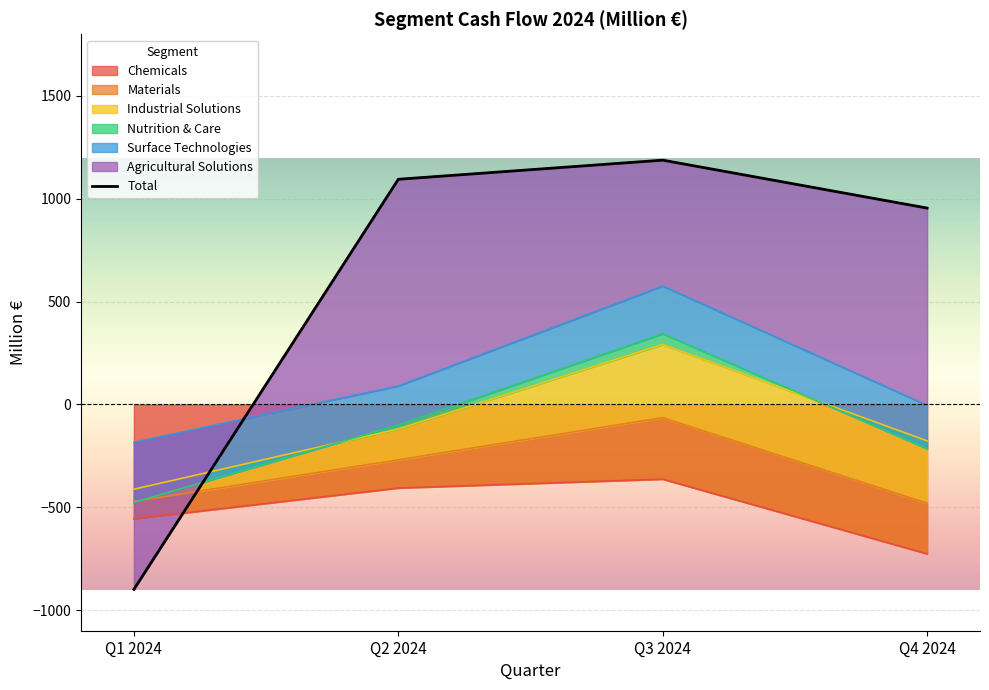

How many lines are shown in the chart?

1